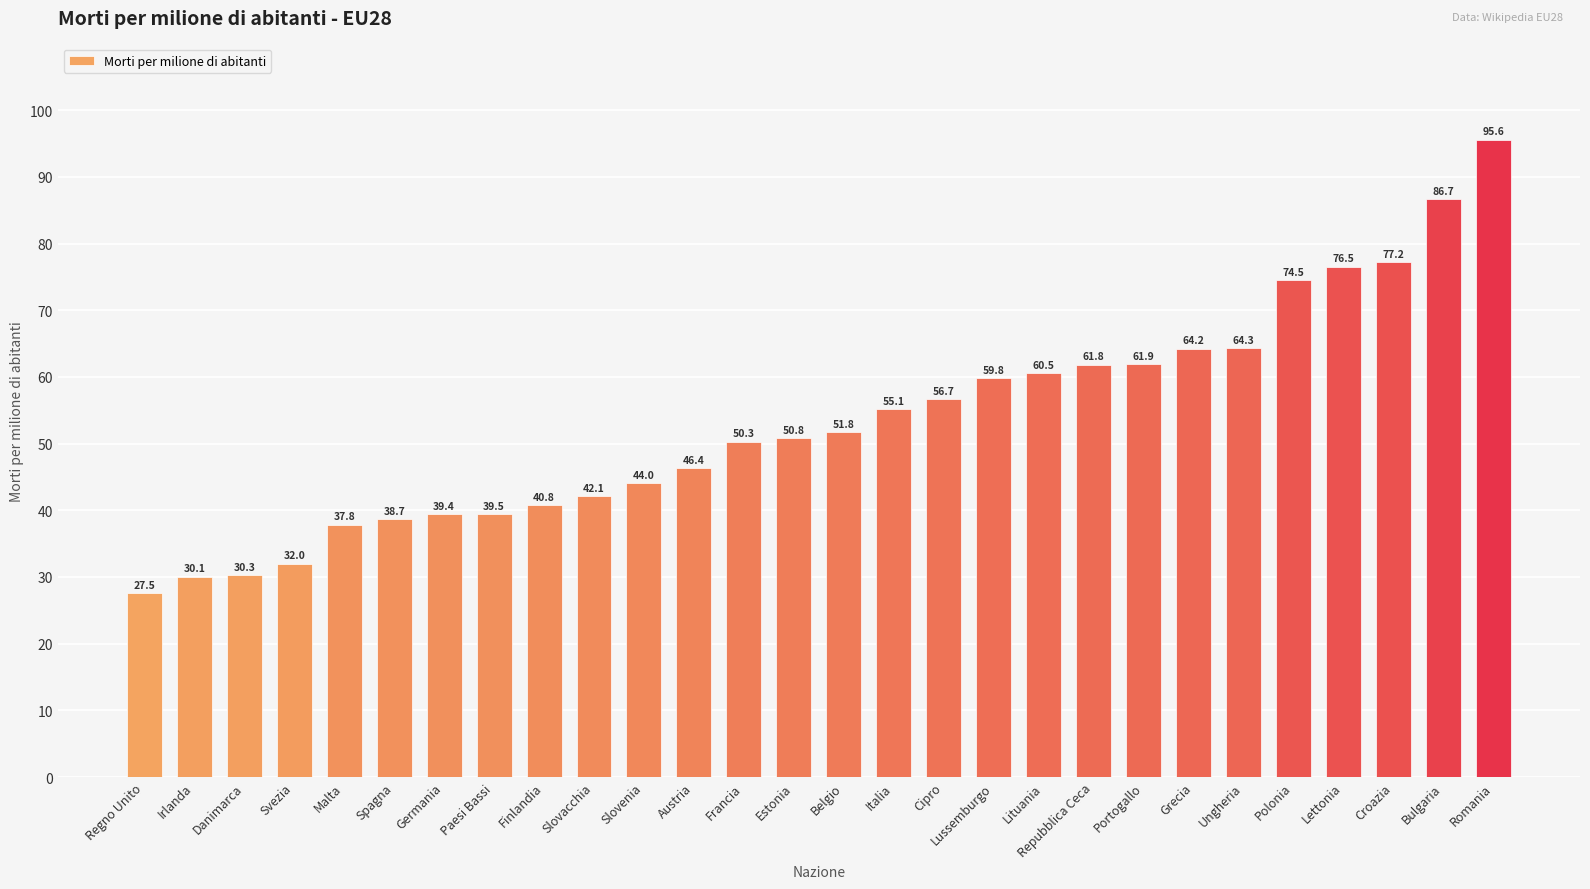

The chart shows a value of 60.5 at Lituania. True or false?

True